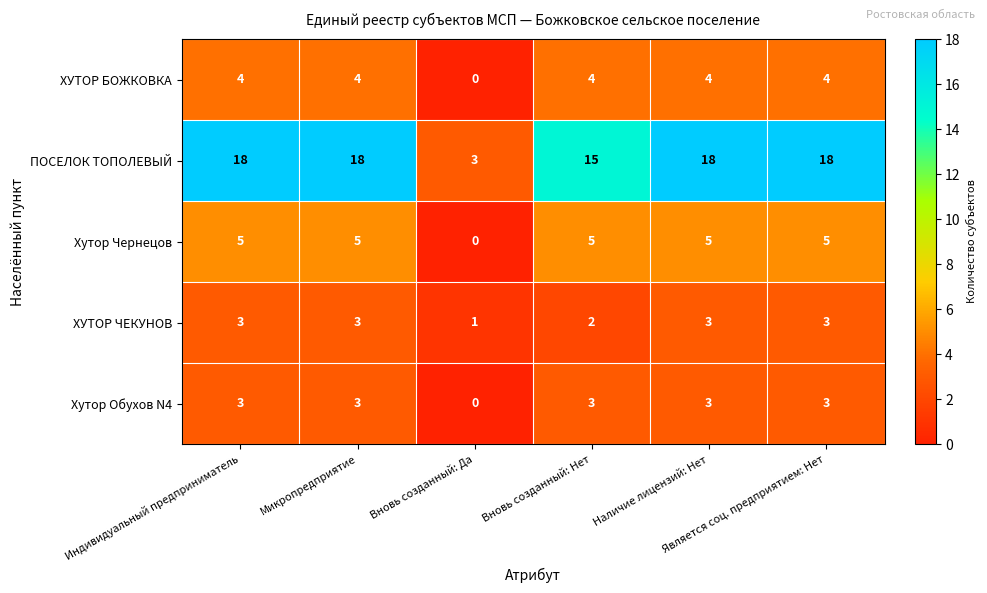

Which series has the largest total across all categories?

ПОСЕЛОК ТОПОЛЕВЫЙ